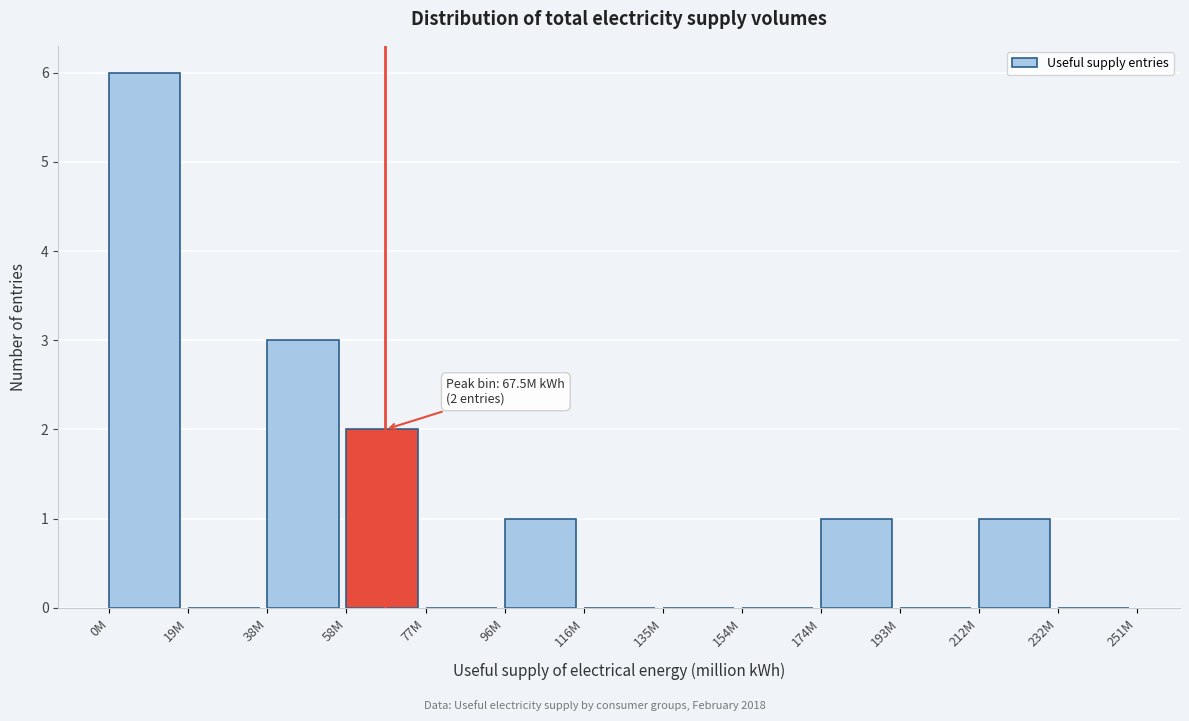

Reading left to right, what are all the values shown in this chart?

0M=6	19M=0	38M=3	58M=2	77M=0	96M=1	116M=0	135M=0	154M=0	174M=1	193M=0	212M=1	232M=0